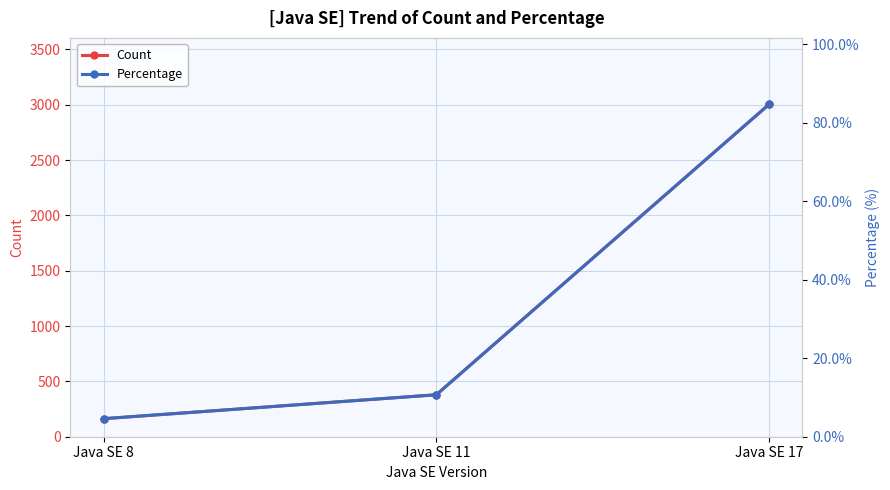

Reading left to right, list all the values displayed in this chart.

Count: 163.0	379.0	3003.0
Percentage: 4.6	10.7	84.7